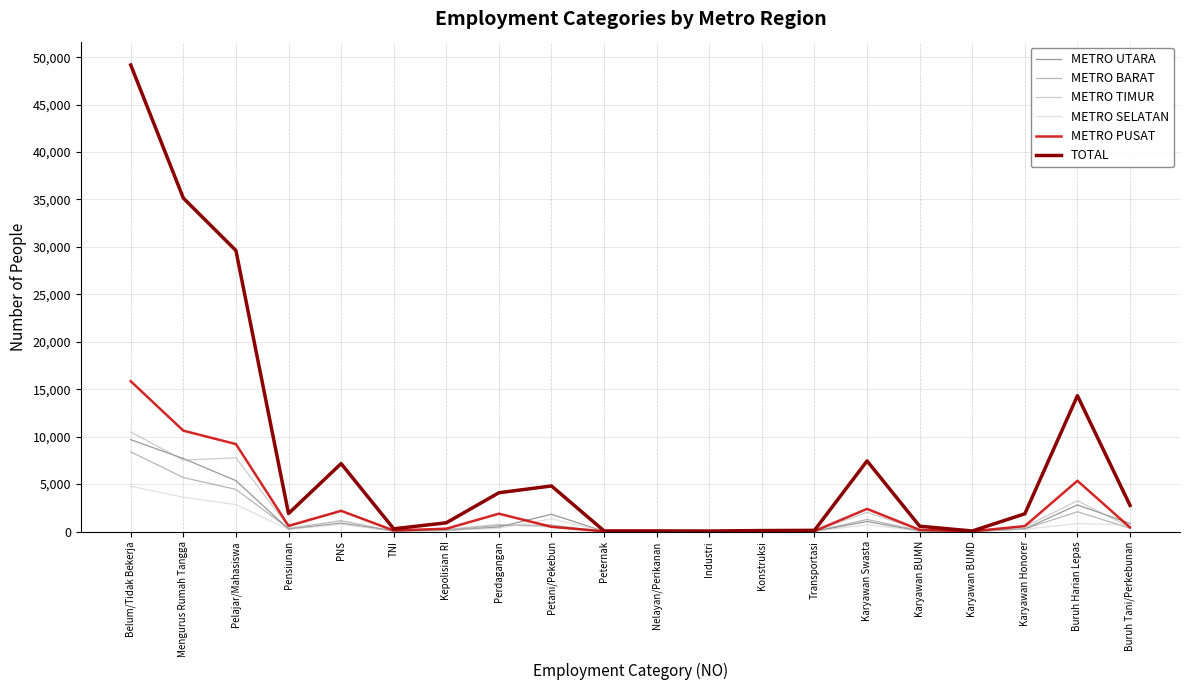

What is the spread (max minus min) of values at Konstruksi?

95